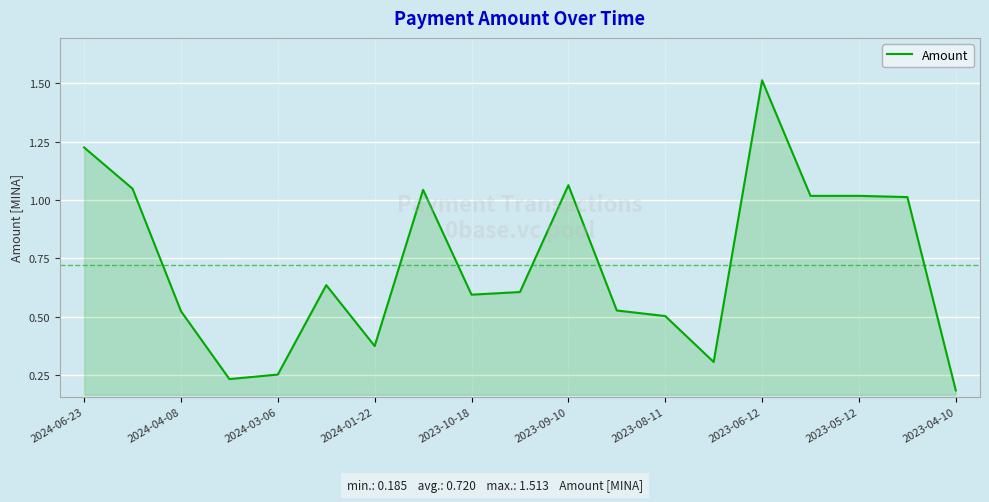

Where is the data nearest to the value 0?

2023-04-10